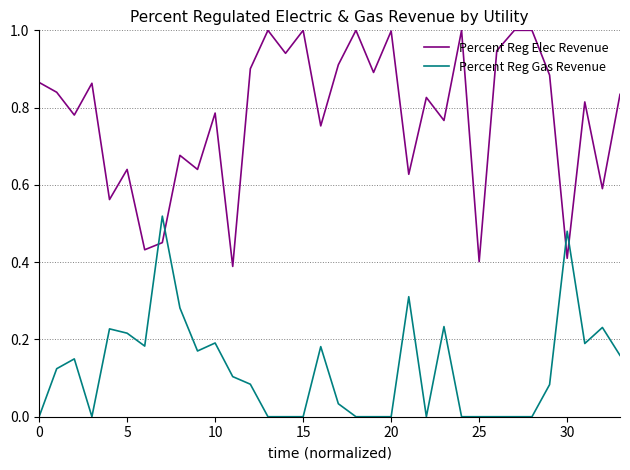

Rank the series by their maximum value, from lowest to highest.

Percent Reg Gas Revenue, Percent Reg Elec Revenue